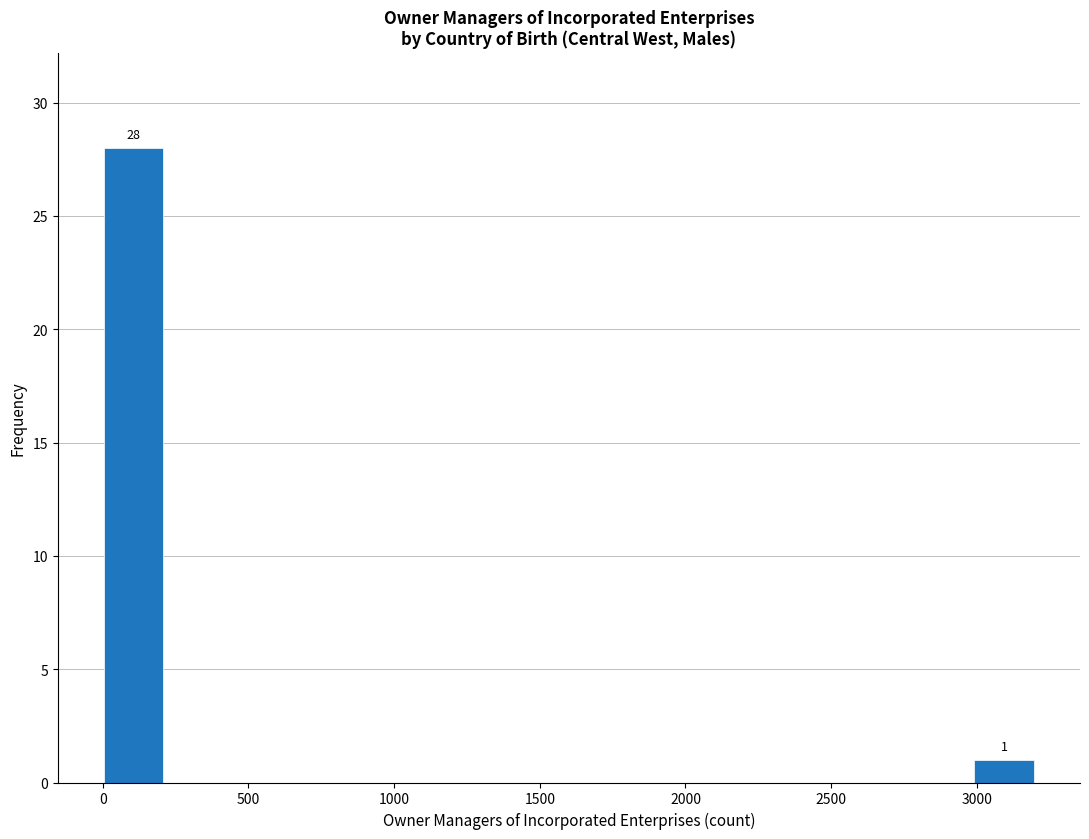

Which range on the x-axis has the tallest bar?

0 to 200